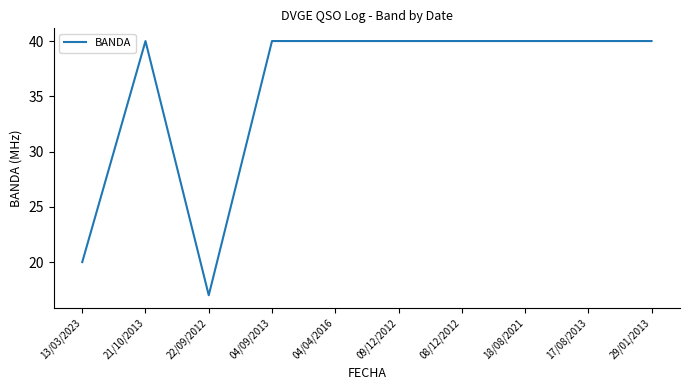

What is the greatest value displayed?

40